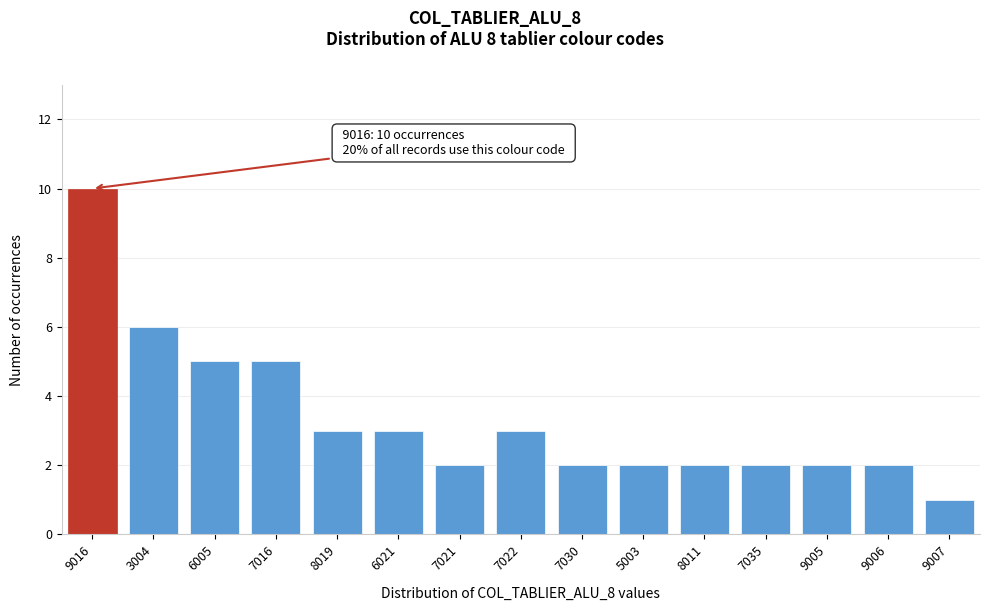

Reading left to right, what are all the values shown in this chart?

10	6	5	5	3	3	2	3	2	2	2	2	2	2	1